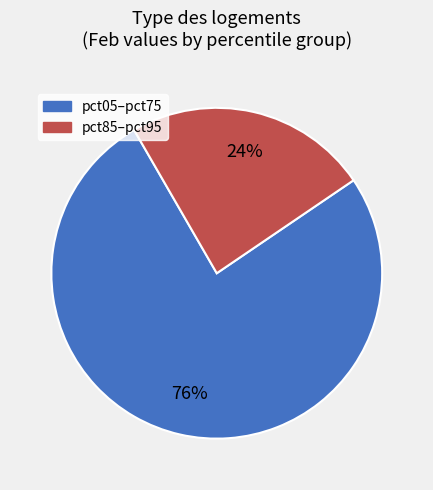

How many segments does this pie chart have?

2